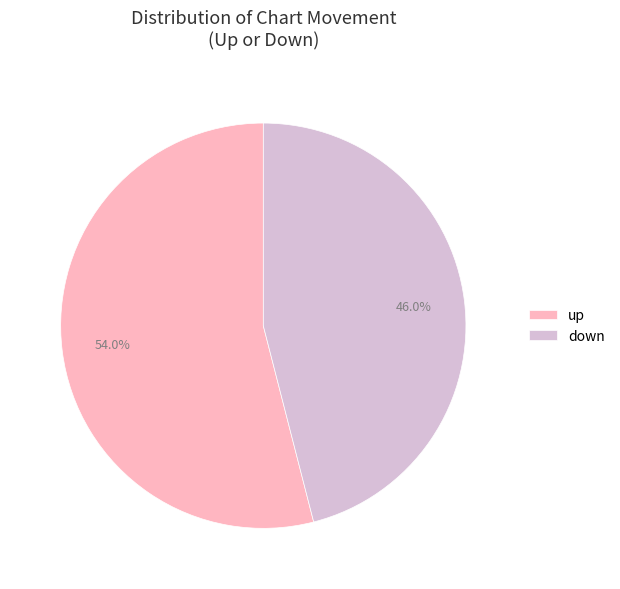

Rank the categories by value from highest to lowest.

up, down